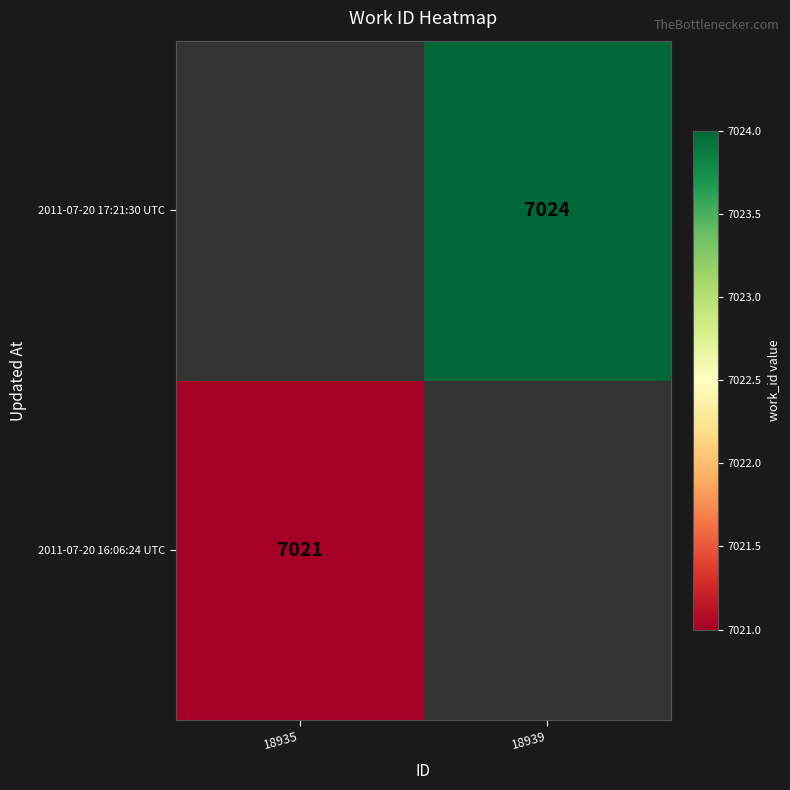

What is the greatest value displayed?

7024.0